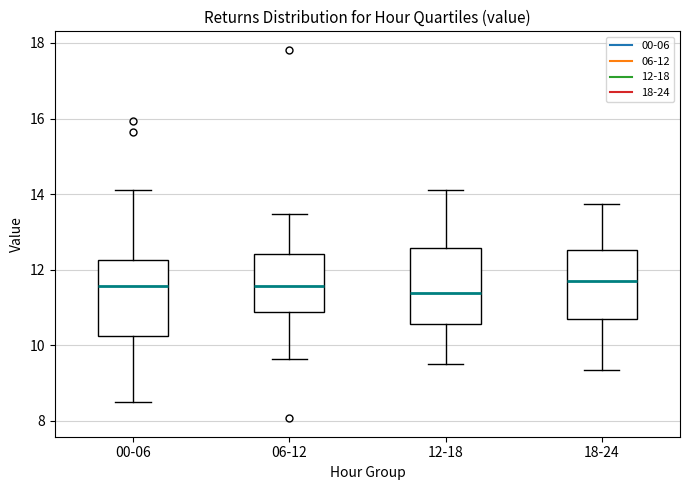

Reading left to right, read every box against the y-axis: the position of its median line, the range the box covers, and the ends of its whiskers. The values are not printed on the chart, so give them approximately, as read against the axis.

00-06: median 11.6, box 10.2 to 12.2, whiskers 8.6 to 14.2
06-12: median 11.6, box 10.8 to 12.4, whiskers 9.6 to 13.4
12-18: median 11.4, box 10.6 to 12.6, whiskers 9.6 to 14.2
18-24: median 11.8, box 10.8 to 12.6, whiskers 9.4 to 13.8